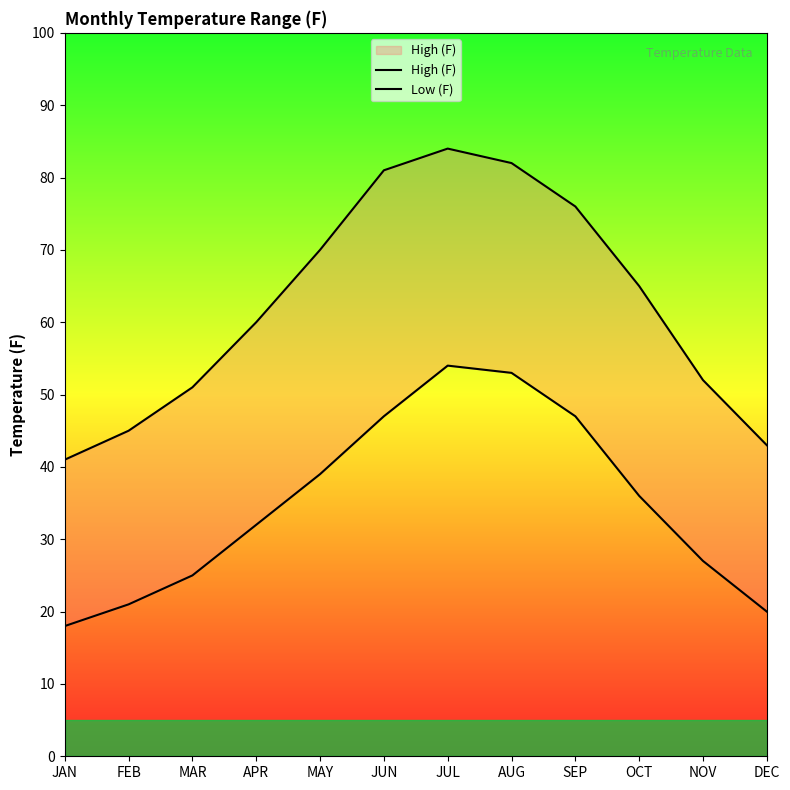

Reading left to right, what are all the values shown in this chart?

High (F): 41	45	51	60	70	81	84	82	76	65	52	43
Low (F): 18	21	25	32	39	47	54	53	47	36	27	20